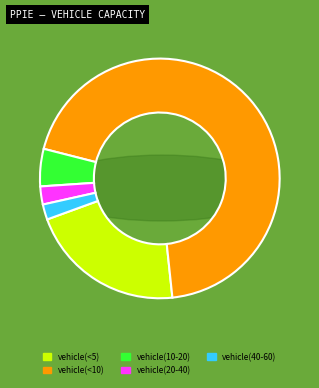

What percentage is the vehicle(20-40) slice, to the nearest percent?

2%